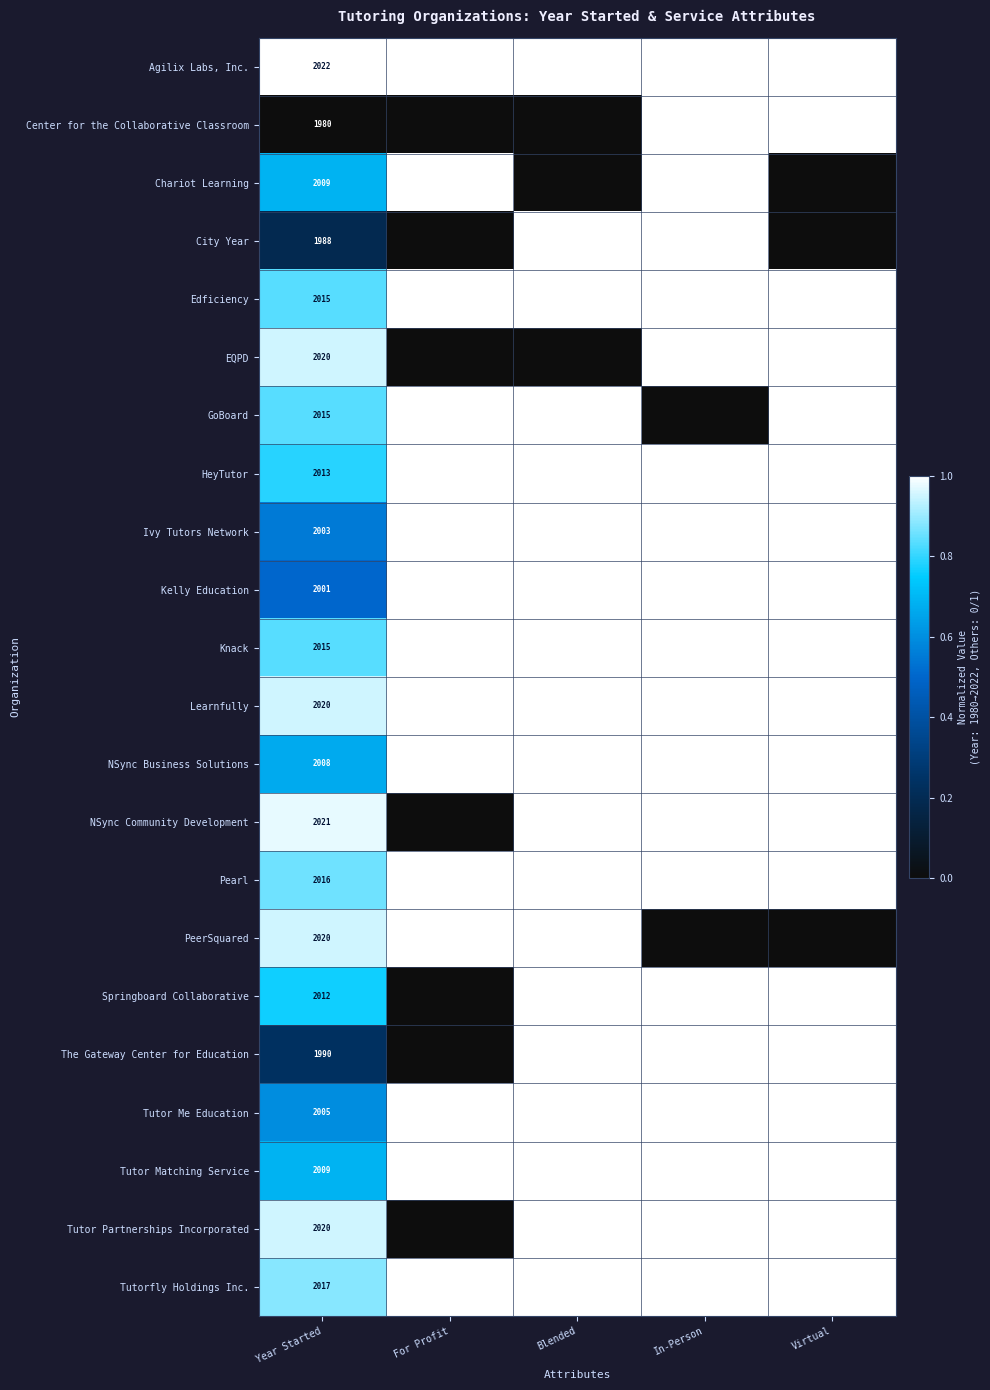

The value of Pearl at Year Started is 764. True or false?

False